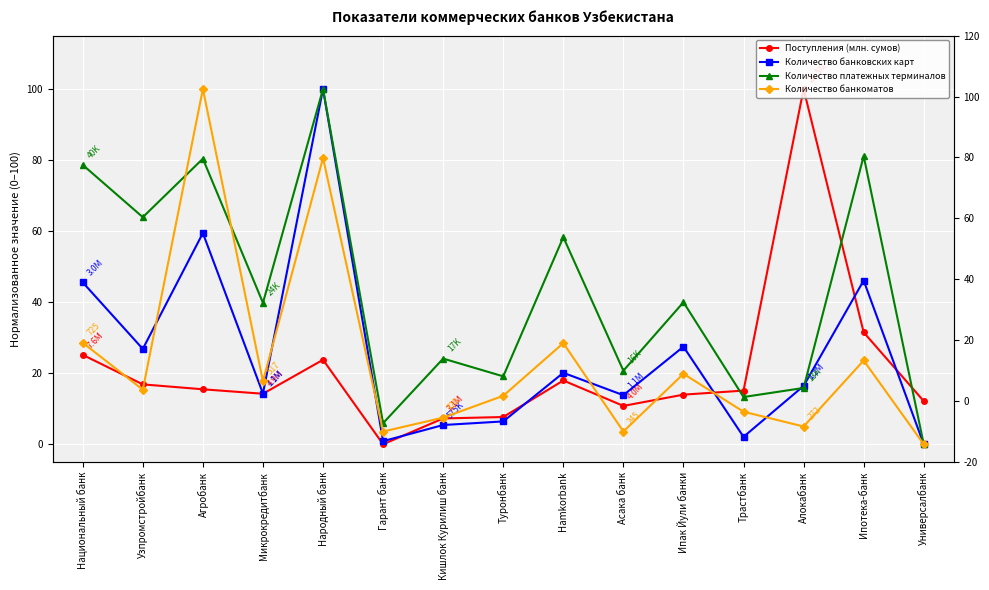

Which has a higher value, Алокабанк or Народный банк?

Алокабанк